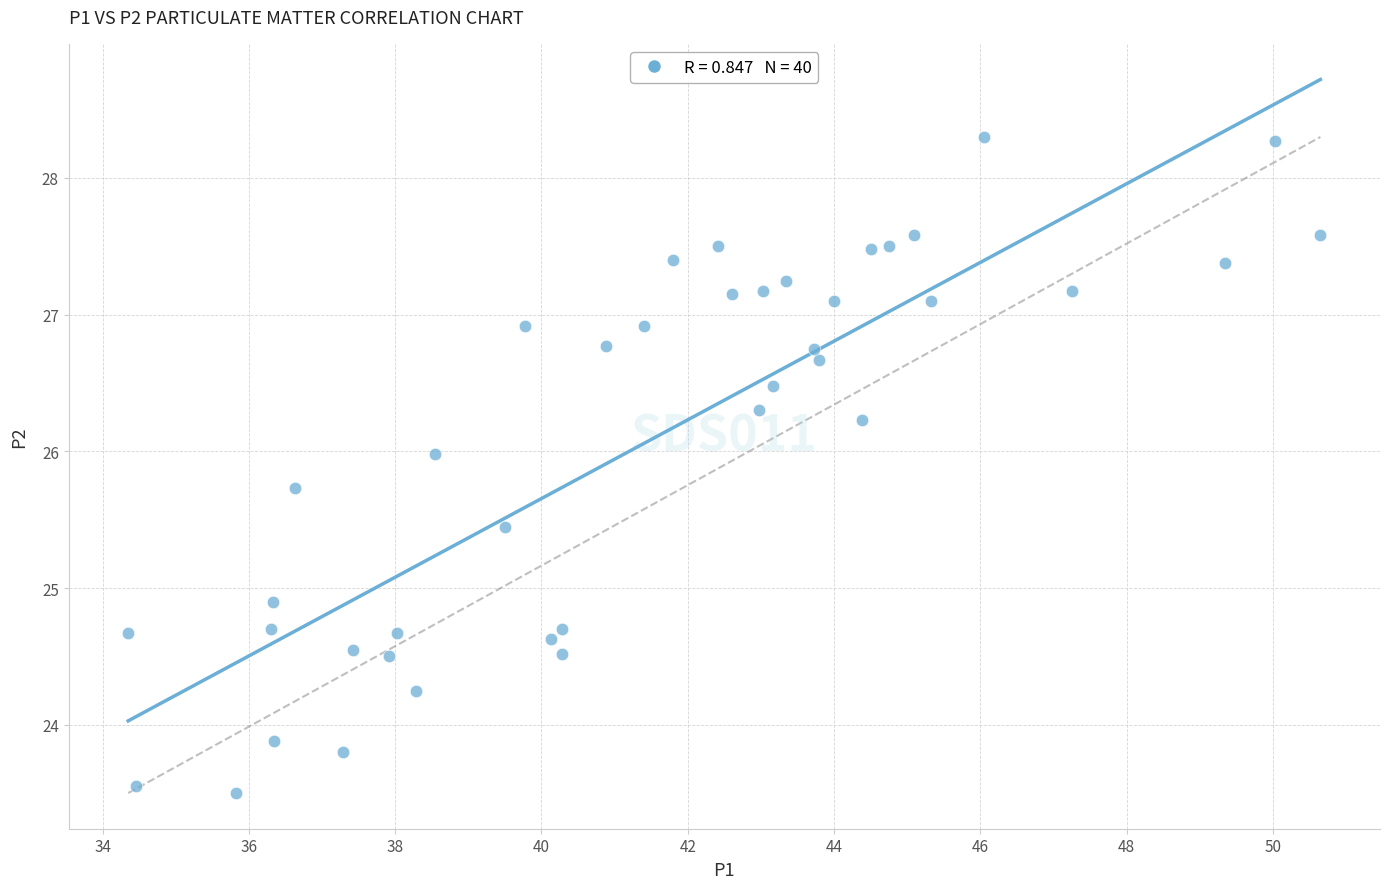

What is the range of X values (max minus min)?

16.3